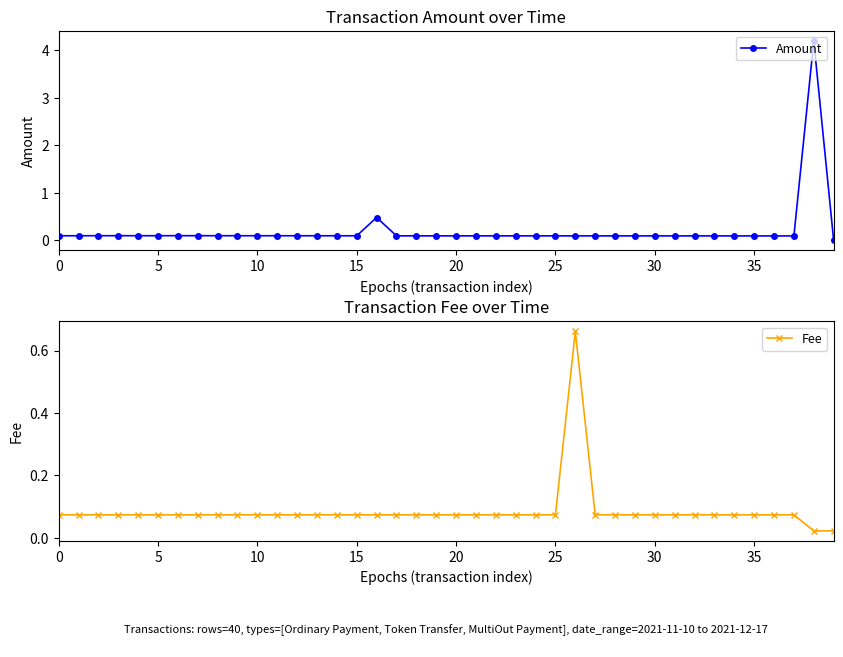

How many times do Amount and Fee cross each other?

3